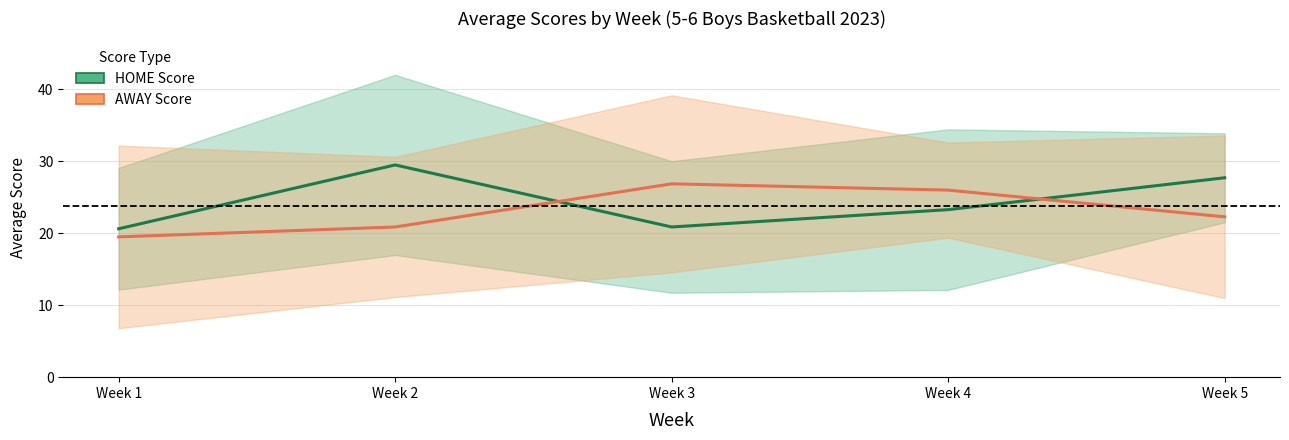

What is the total value across all series at Week 2?

50.4